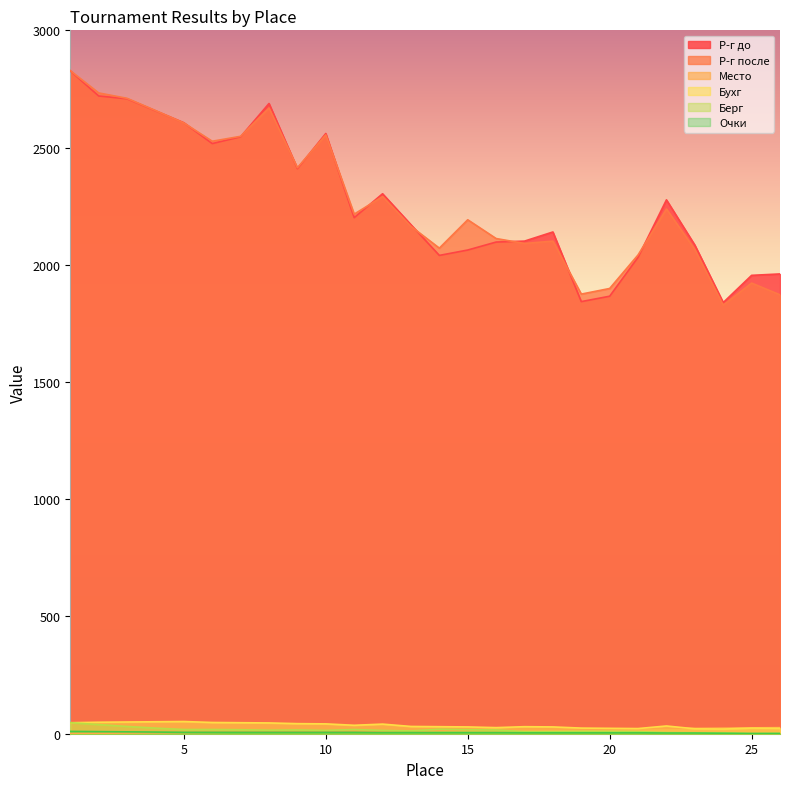

At which category is the sum across all series the highest?

1